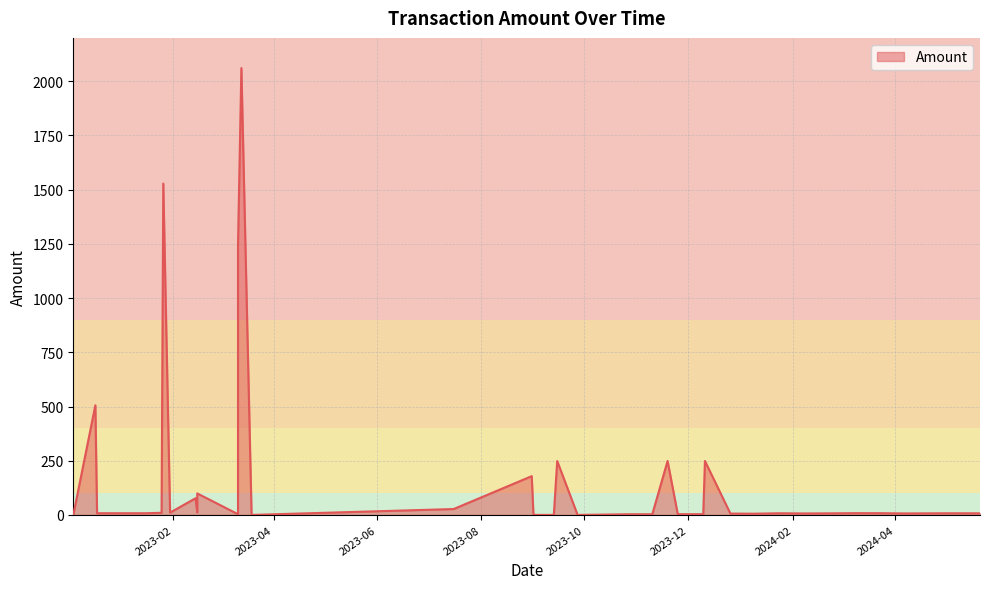

Count the number of categories in the chart.

40